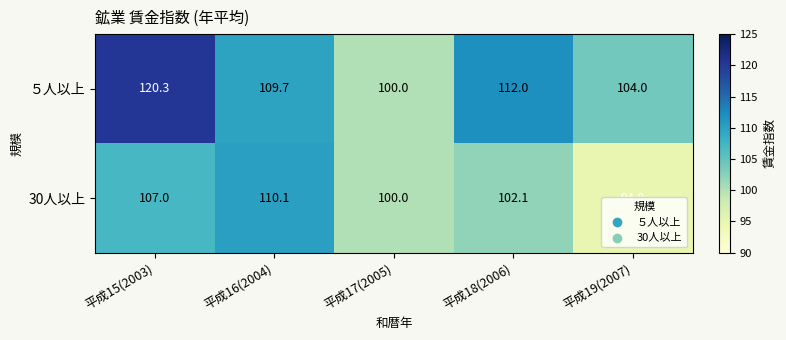

Between 平成15(2003) and 平成16(2004), which series saw the biggest shift?

５人以上